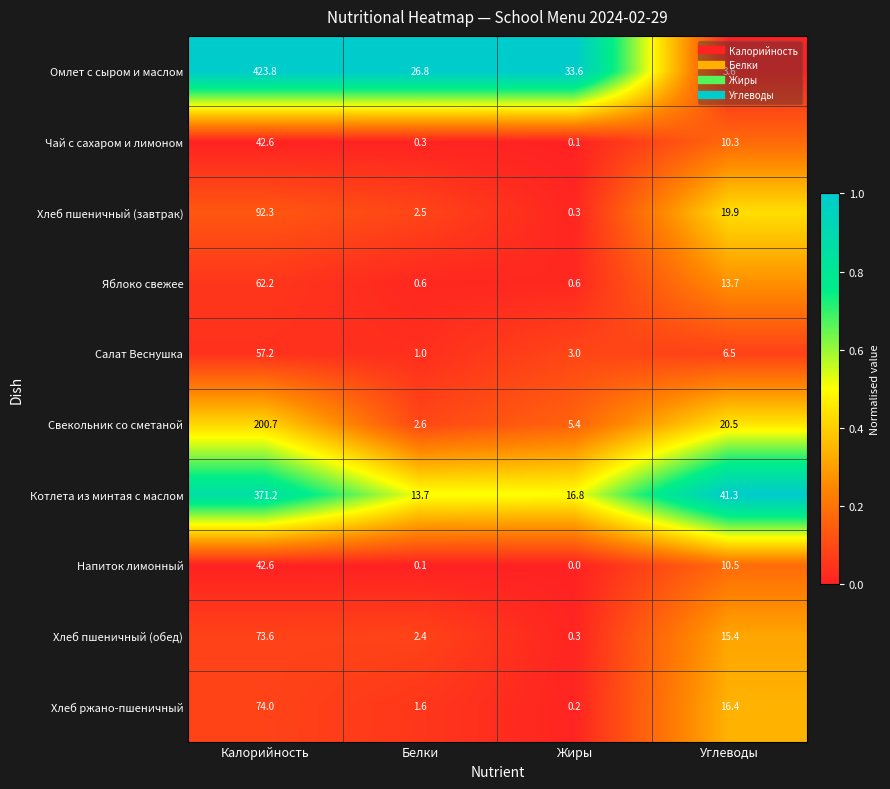

The Котлета из минтая с маслом series shows 371.2 at Калорийность. True or false?

True